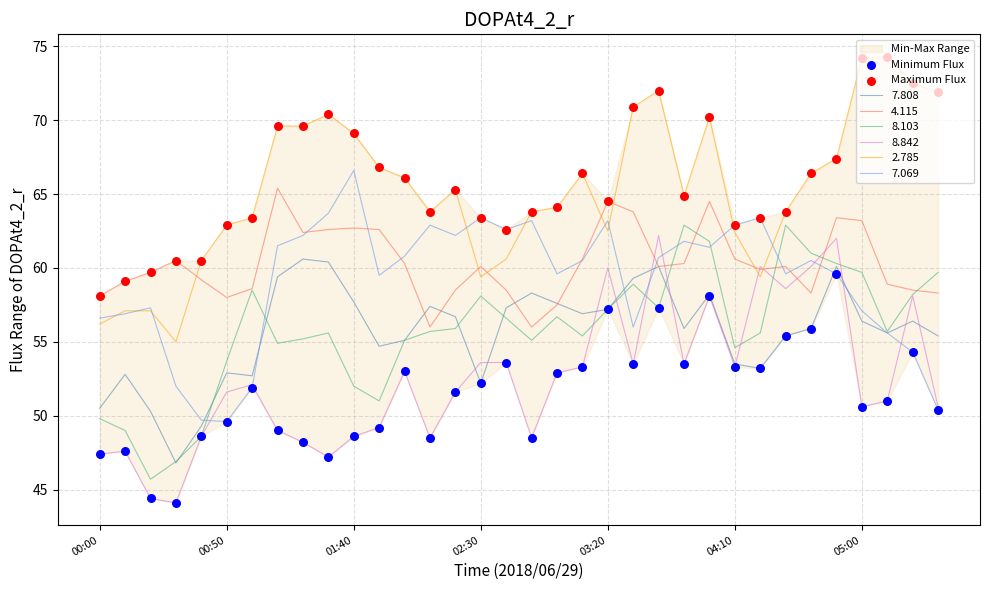

At how many categories does at least one series exceed 68?

11